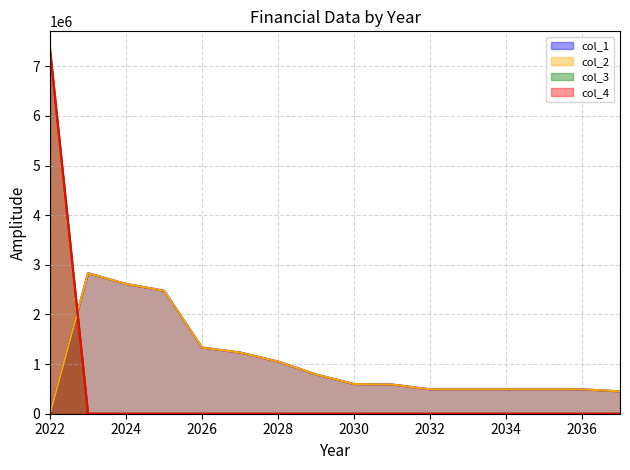

What is the sum of all col_2 values?

16427871.6